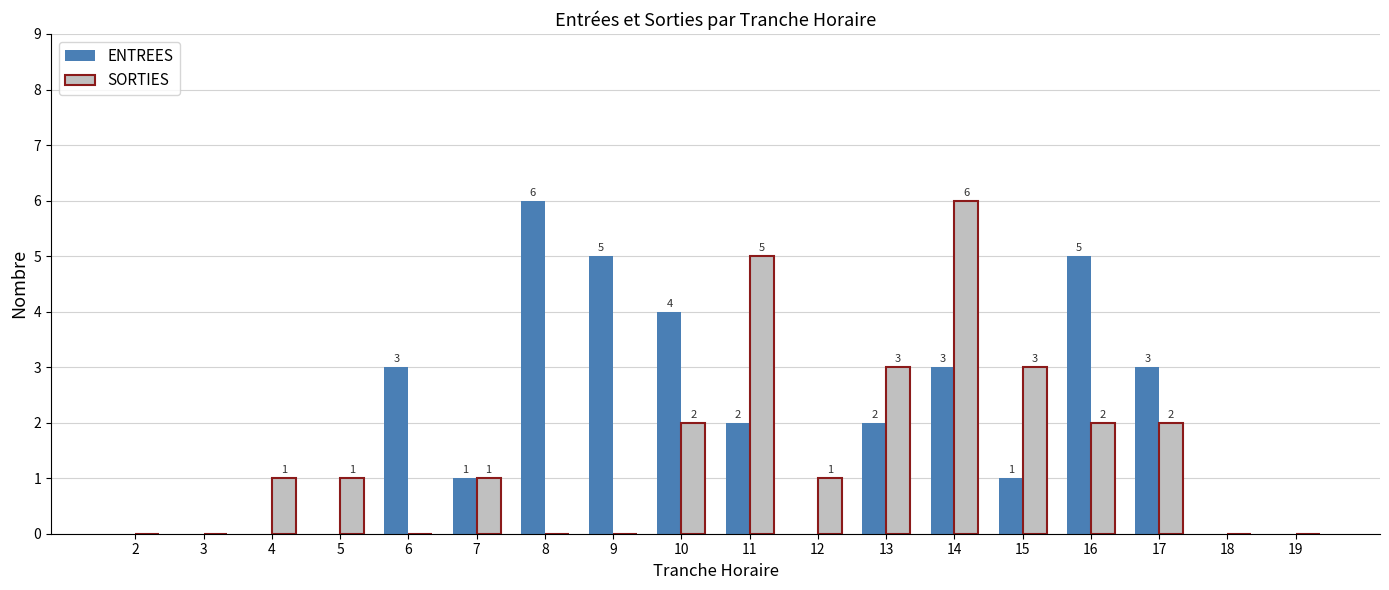

How many values in SORTIES are above zero?

11